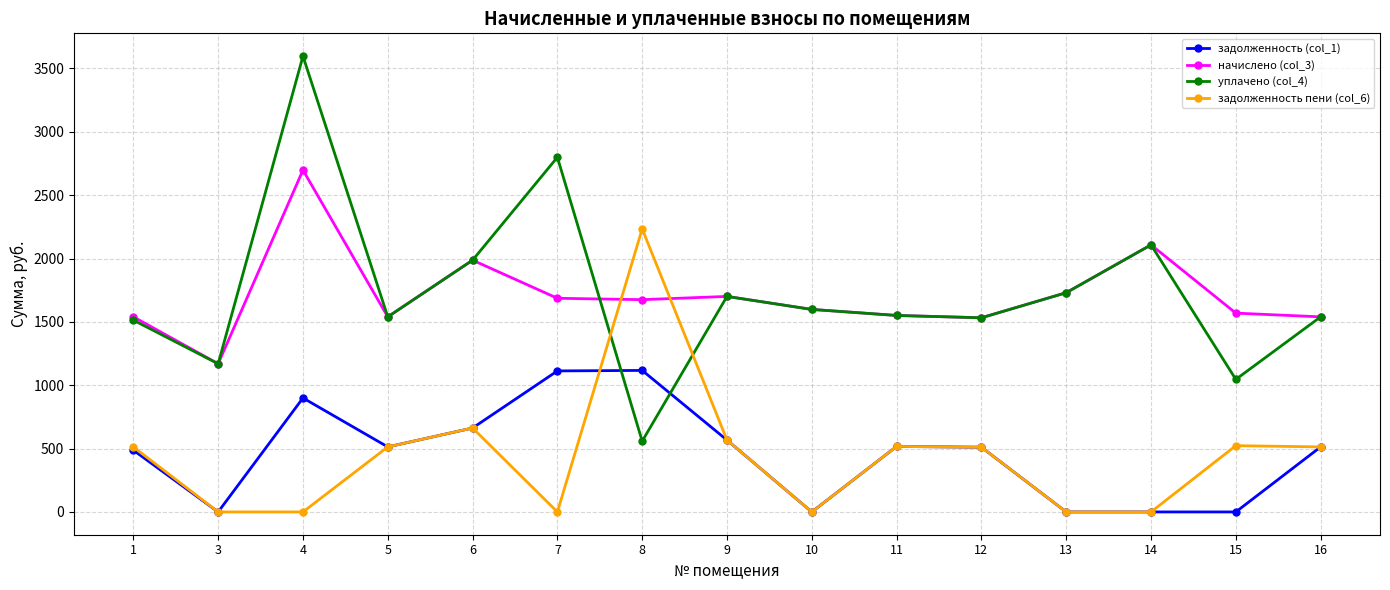

True or false: задолженность (col_1) has a value of 0.0 at 15.

True